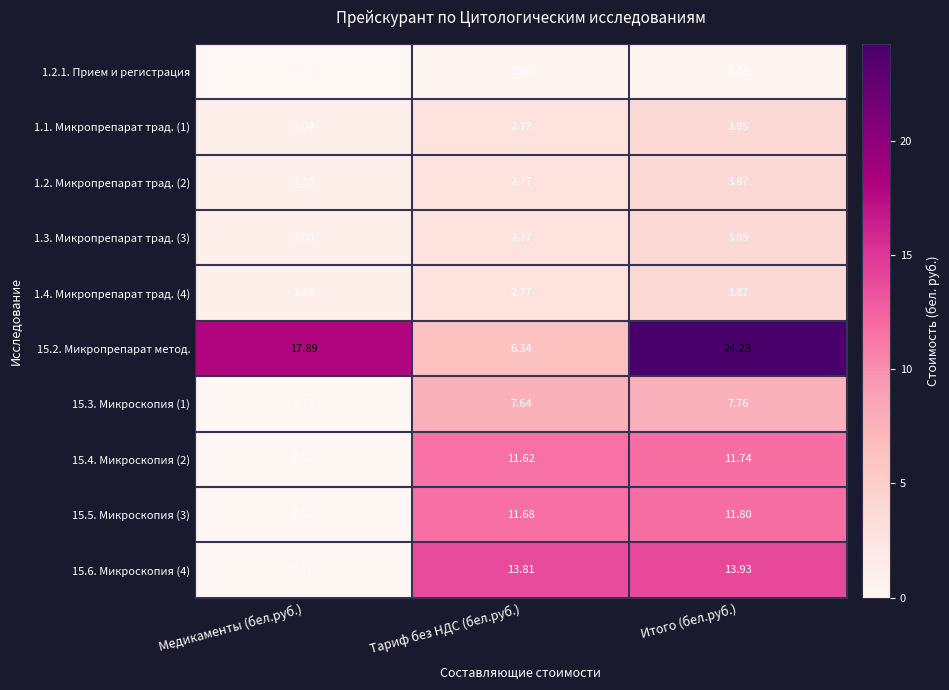

At which label does 1.3. Микропрепарат трад. (3) reach its minimum?

Медикаменты (бел.руб.)